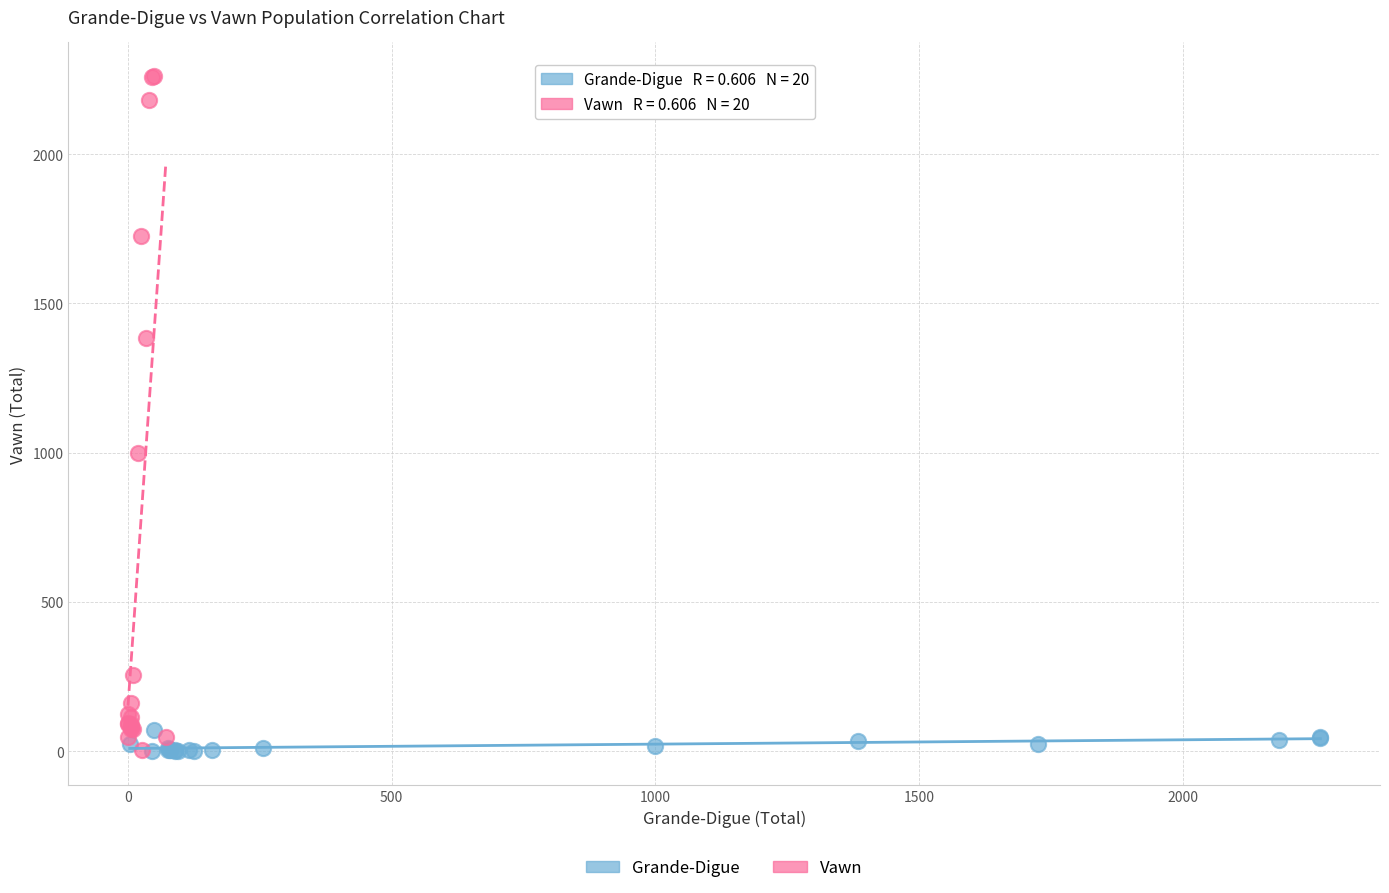

Which series has the widest spread of Y values?

Vawn